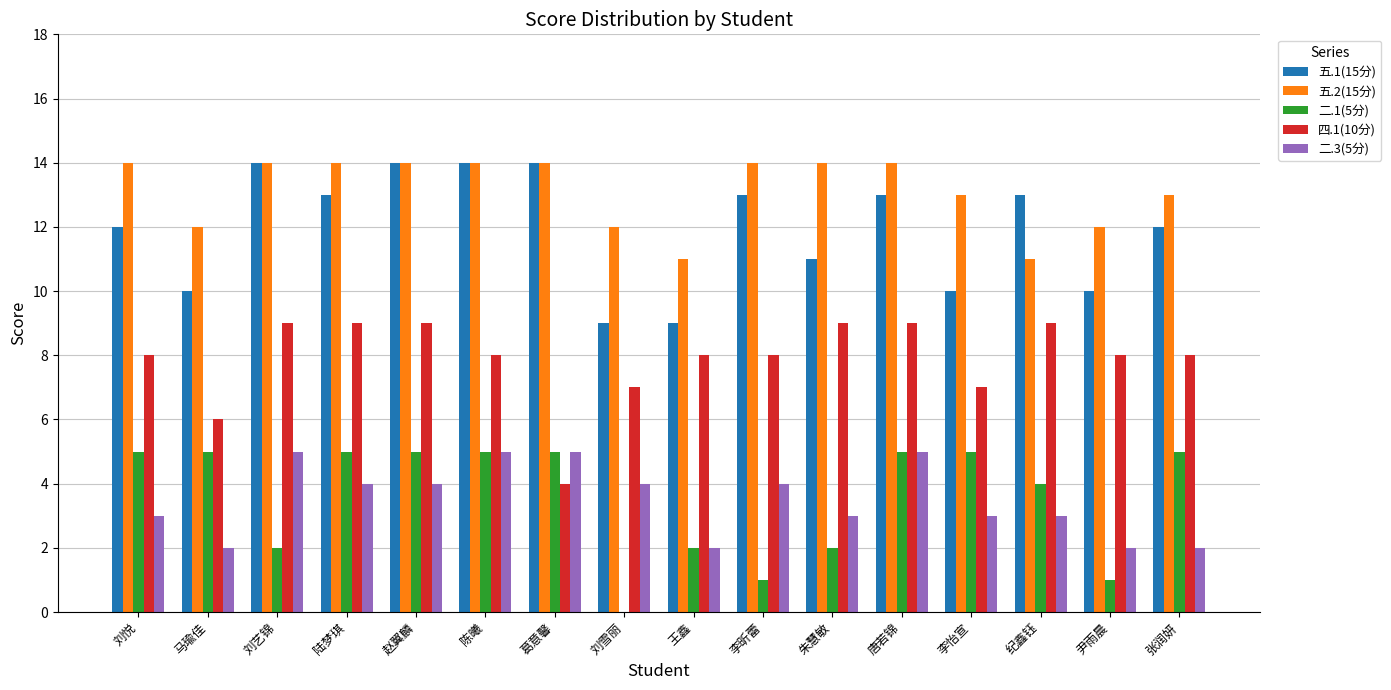

Is the value of 二.3(5分) at 刘艺锦 greater than the value of 二.1(5分) at 王鑫?

Yes